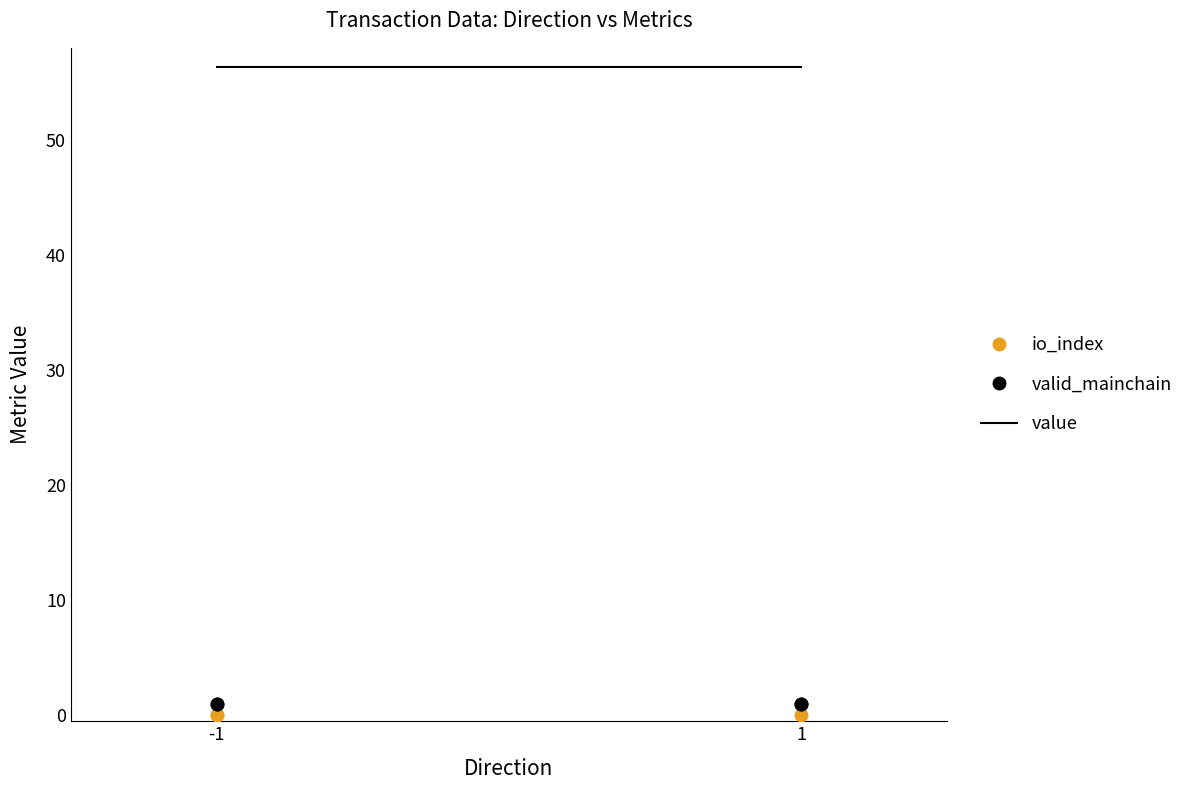

What is the maximum value shown in the chart?

56.3